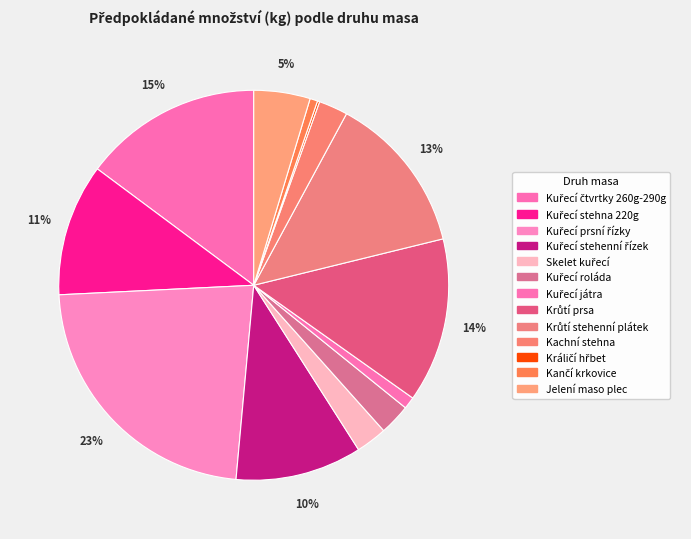

To the nearest percent, what is the average slice percentage?

8%